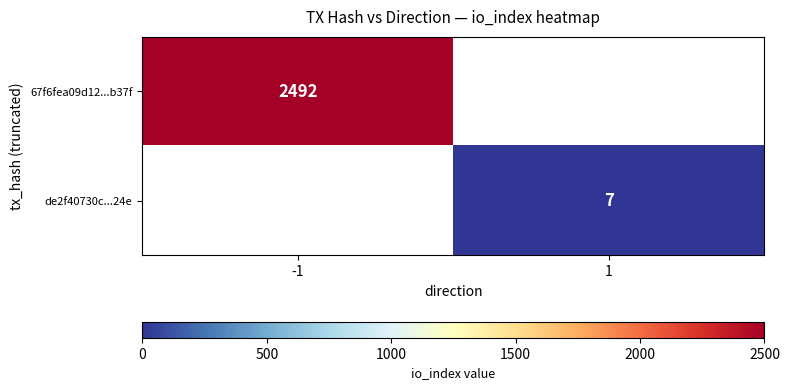

Is the value of 67f6fea09d12...b37f at -1 greater than the value of de2f40730c...24e at 1?

Yes